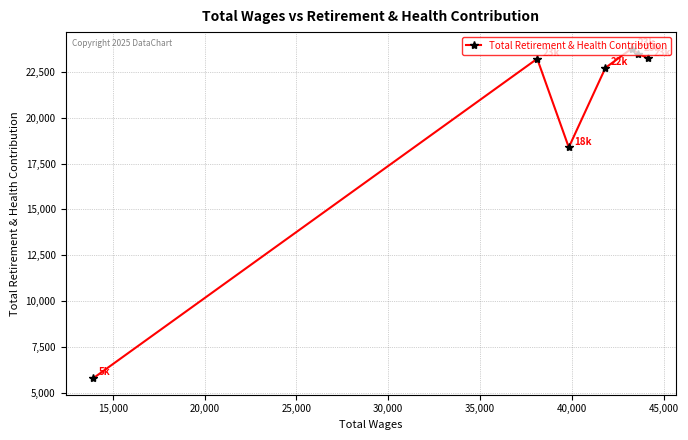

What is the value of the 6th point from the left?

23492